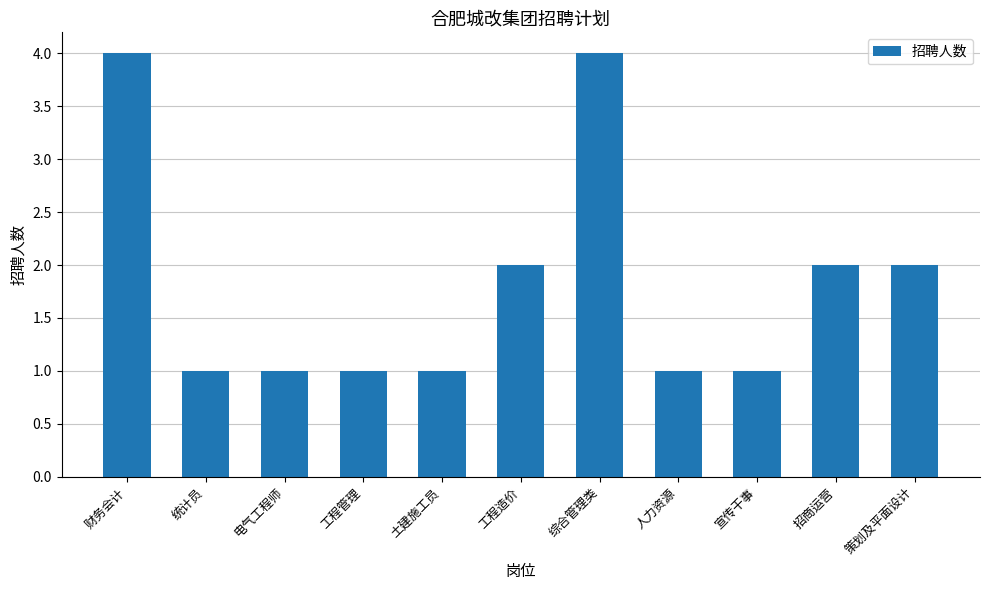

What is the change in value from 电气工程师 to 策划及平面设计?

+1